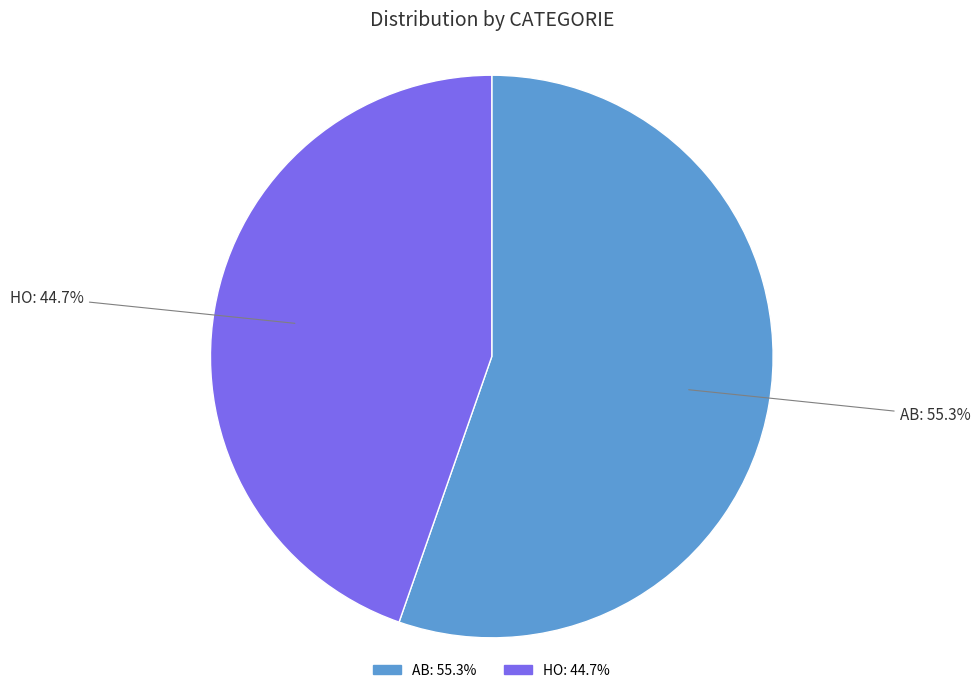

Is there a majority slice in this chart?

Yes